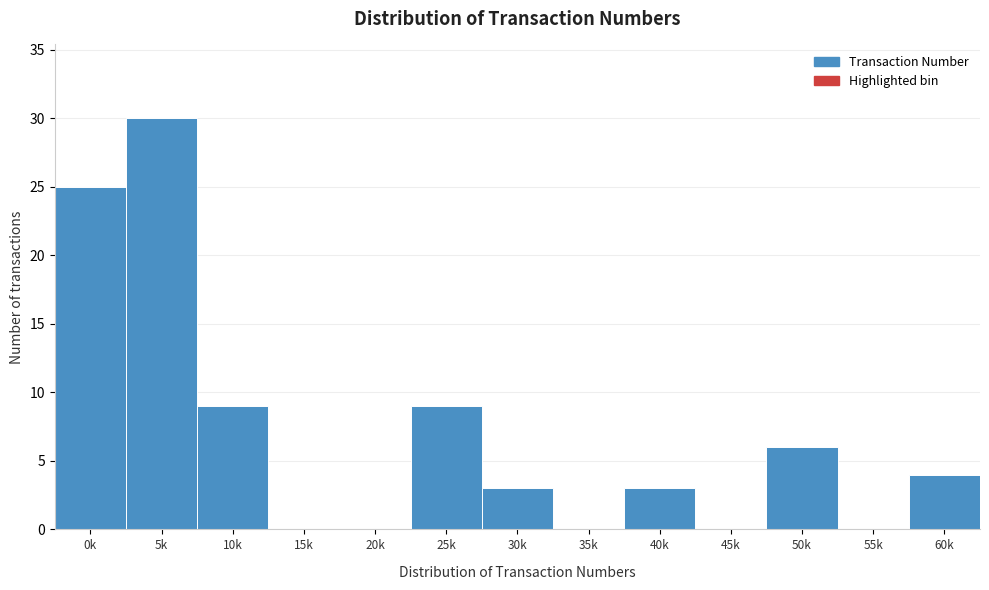

Reading left to right, what are all the values shown in this chart?

0k=25	5k=30	10k=9	15k=0	20k=0	25k=9	30k=3	35k=0	40k=3	45k=0	50k=6	55k=0	60k=4